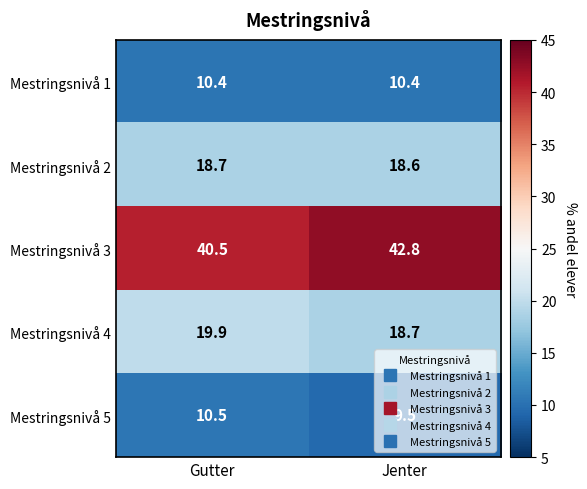

What is the spread (max minus min) of values at Jenter?

33.3